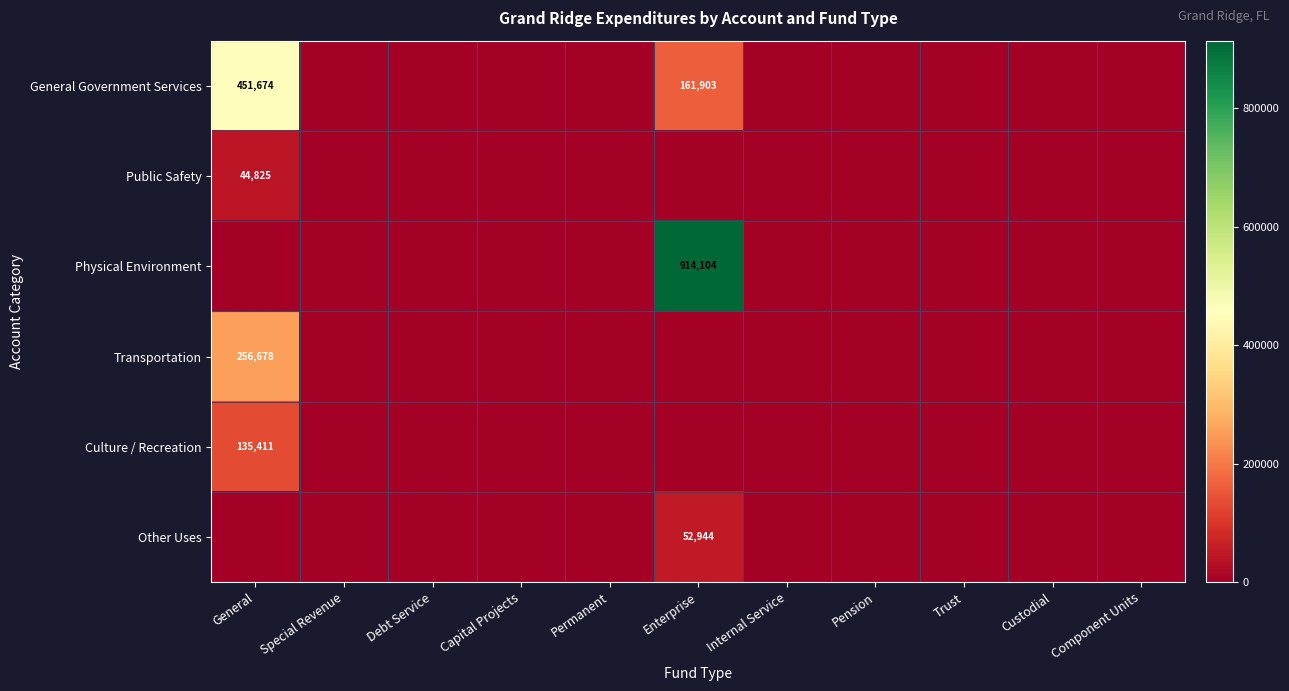

At how many categories does at least one series exceed 707658?

1